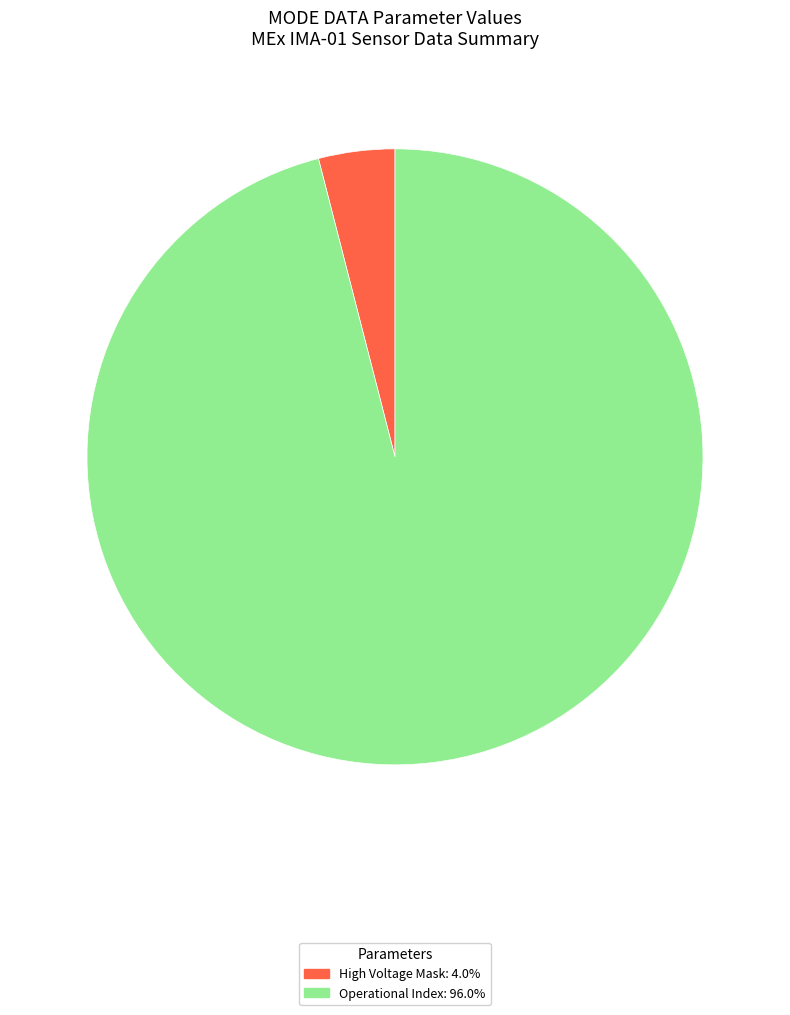

Is there a majority slice in this chart?

Yes